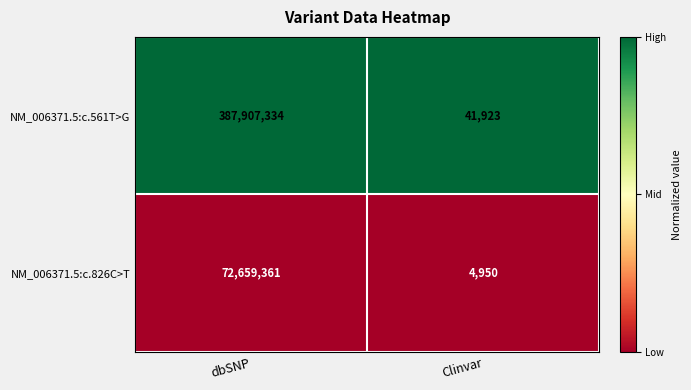

True or false: NM_006371.5:c.561T>G has a value of 11283 at Clinvar.

False